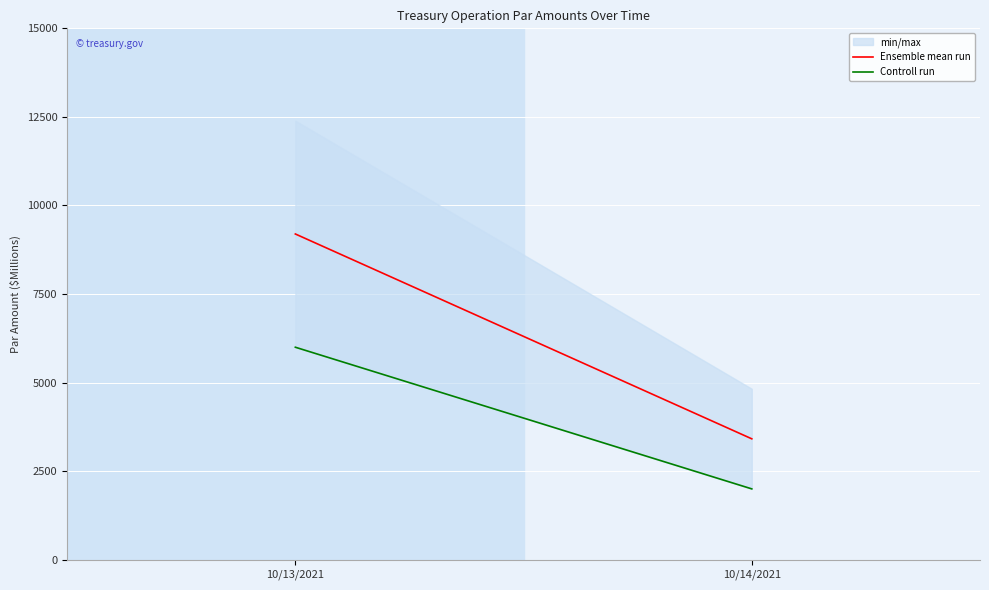

What position from the right is 10/14/2021?

1